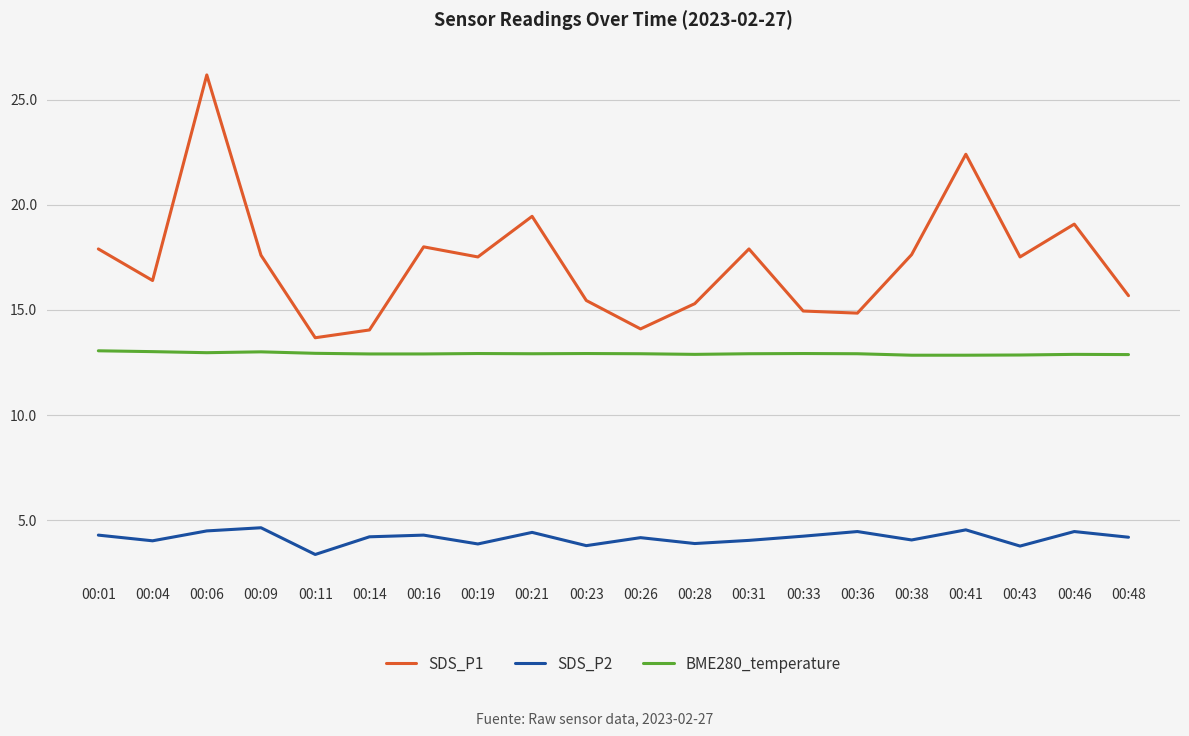

How many data points in SDS_P1 are above 17?

11